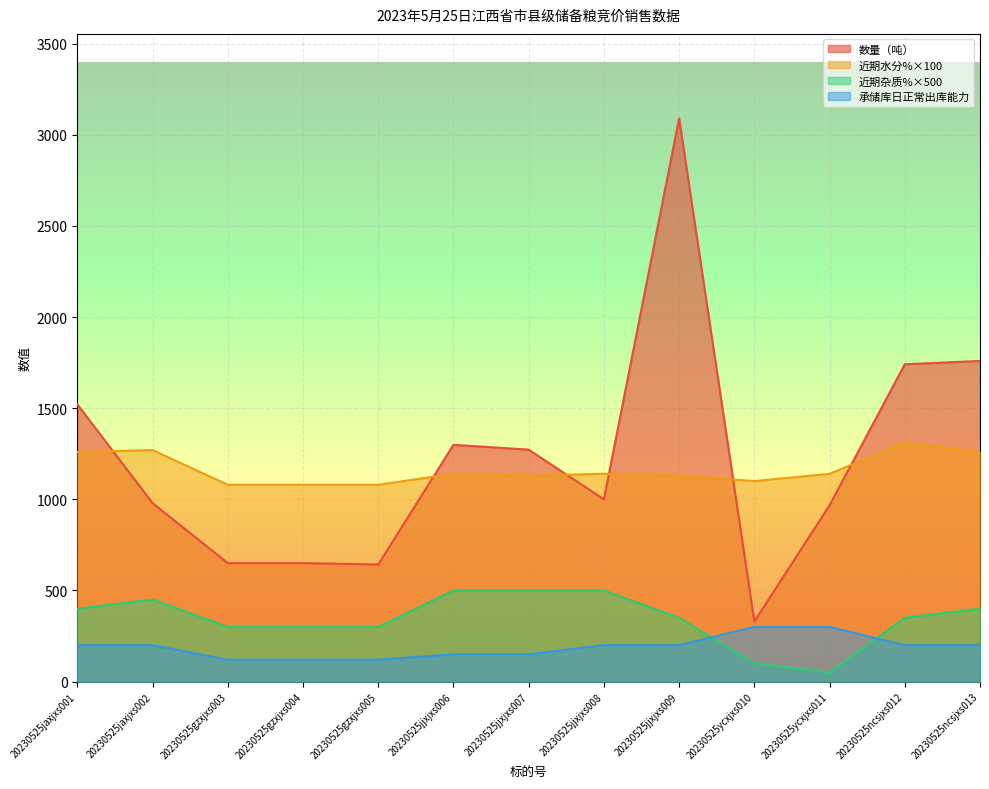

After their last crossing, which series has the higher values: 近期水分% or 数量（吨）?

数量（吨）